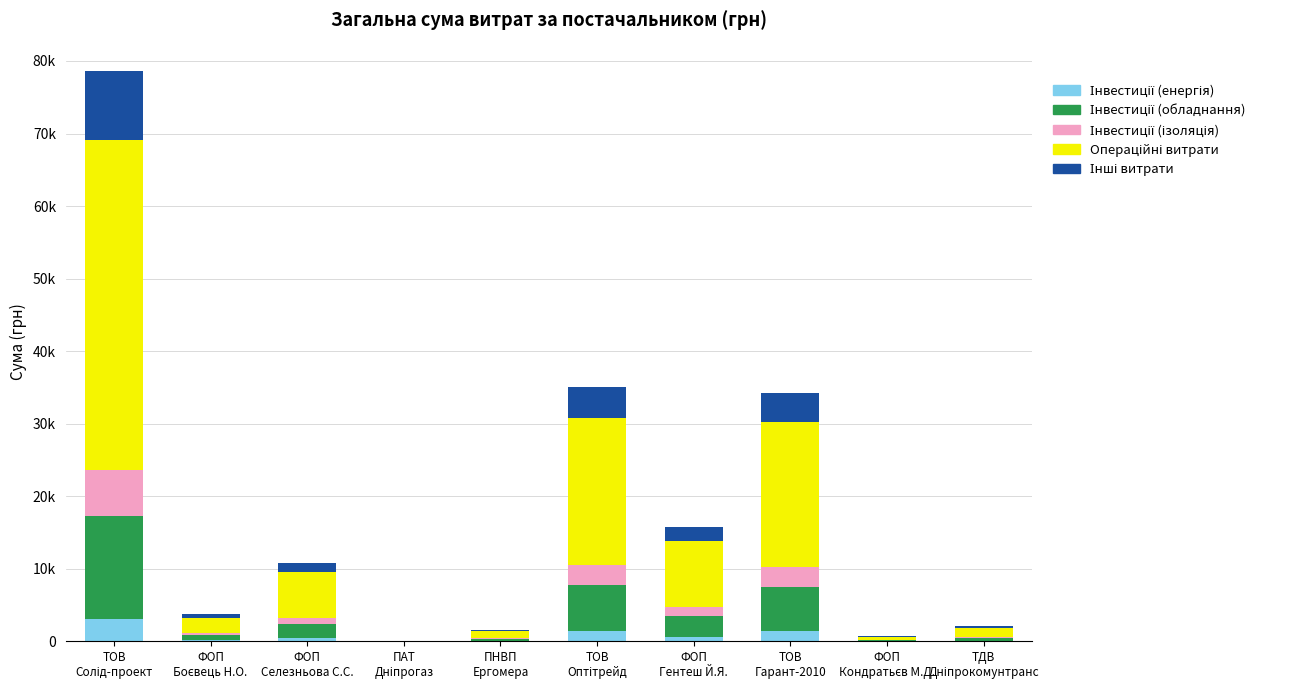

Which has a higher value, ФОП
Селезньова С.С. or ТОВ
Солід-проект?

ТОВ
Солід-проект